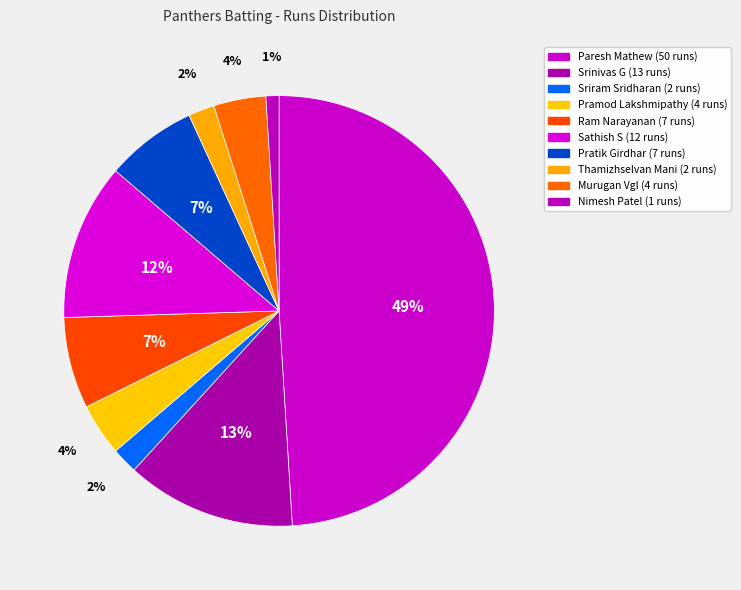

Combined, do Thamizhselvan Mani and Sathish S account for over 50%?

No